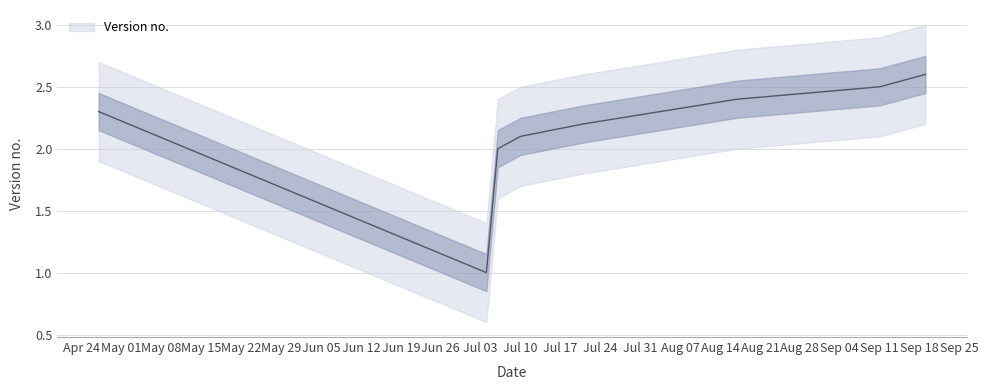

Does the chart display data point markers on the line(s)?

No